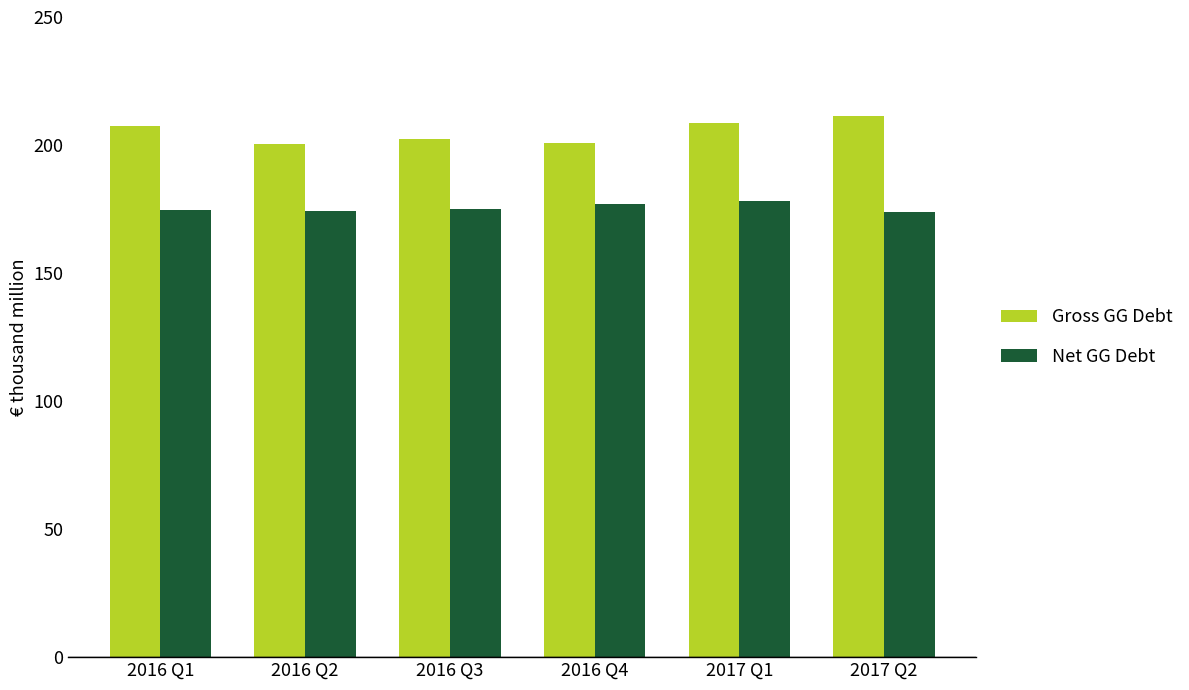

Reading left to right, list all the values displayed in this chart.

Gross GG Debt: 2016 Q1=207236	2016 Q2=200443	2016 Q3=202522	2016 Q4=200710	2017 Q1=208610	2017 Q2=211330
Net GG Debt: 2016 Q1=174763	2016 Q2=174074	2016 Q3=175090	2016 Q4=177053	2017 Q1=177957	2017 Q2=173768